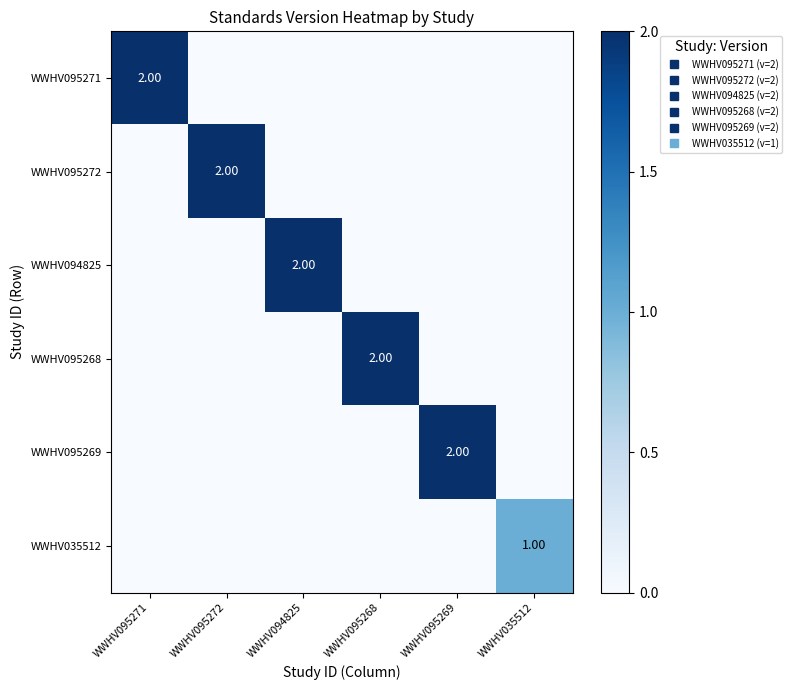

Which category has the lowest value in the WWHV095272 series?

WWHV095271